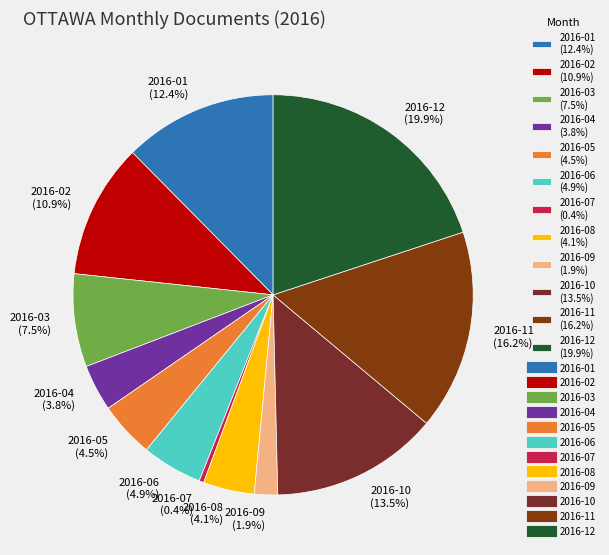

How many slices are in this pie chart?

12